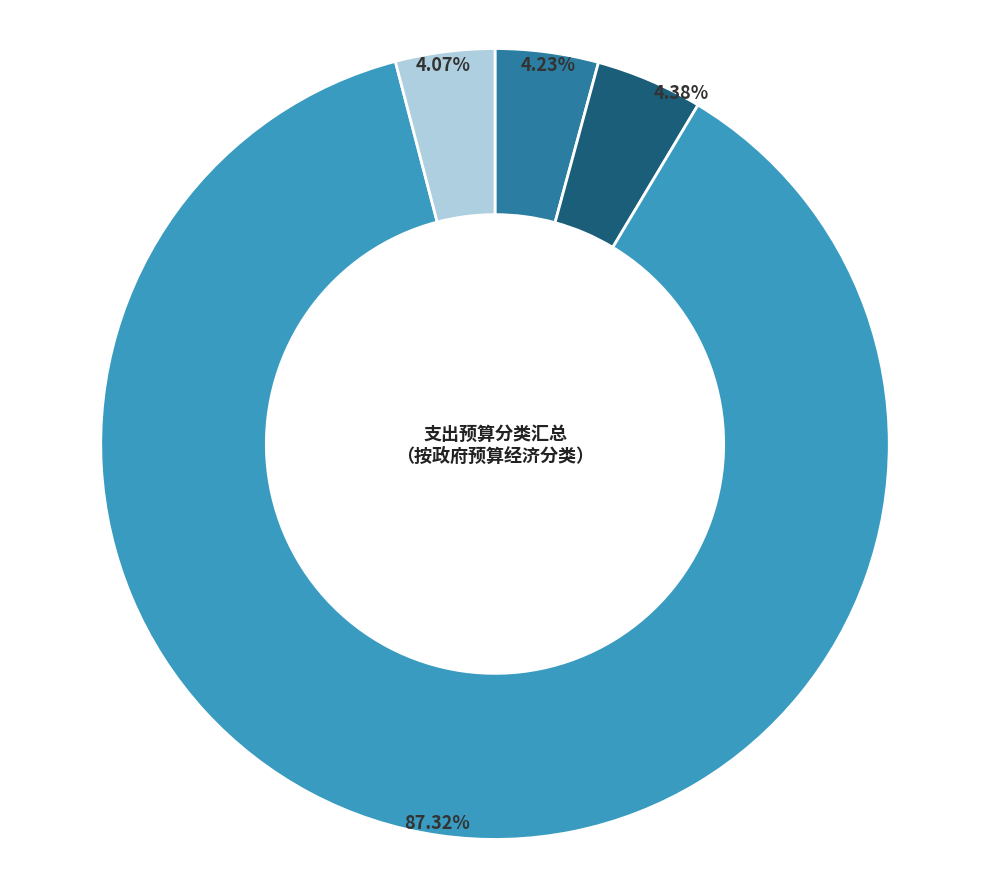

How many slices are in this pie chart?

4